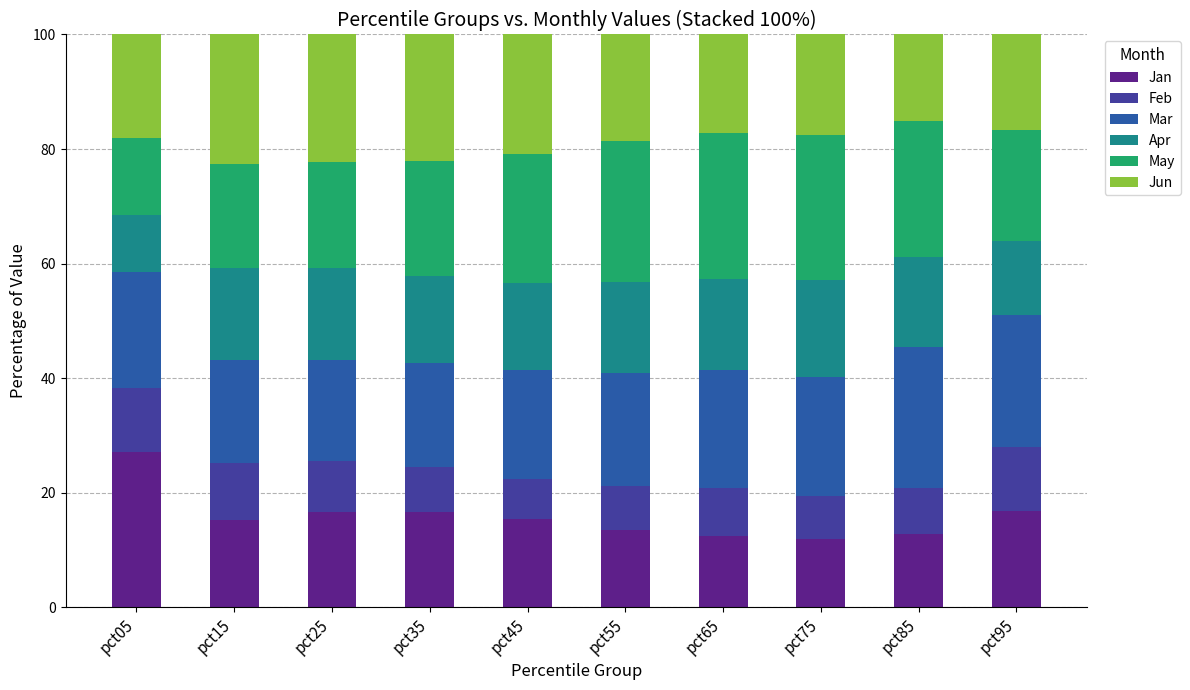

What is the difference between the maximum and minimum values in the Jan series?

15.2